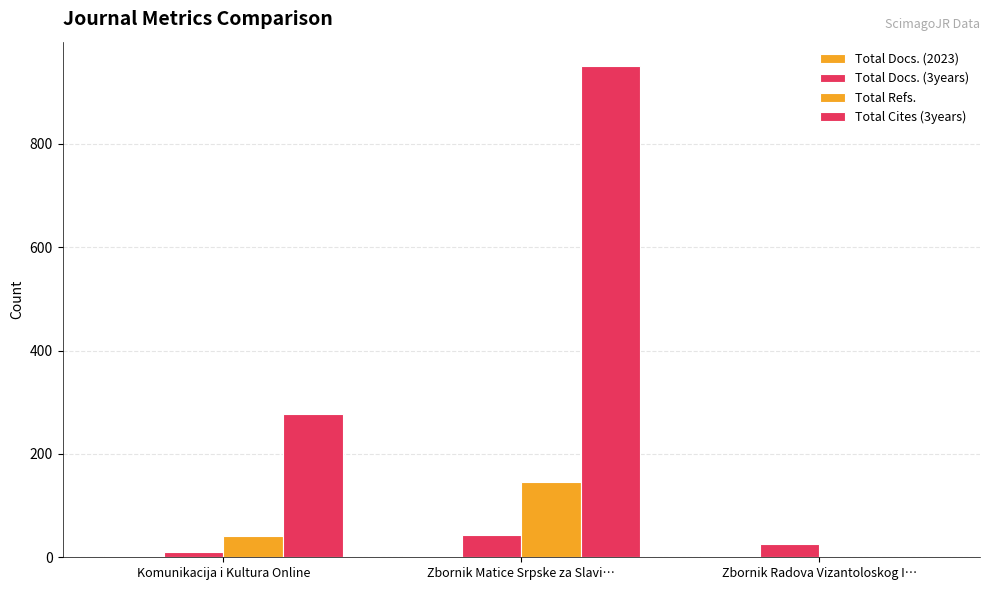

The value of Total Cites (3years) at Zbornik Radova Vizantoloskog I… is 296. True or false?

False